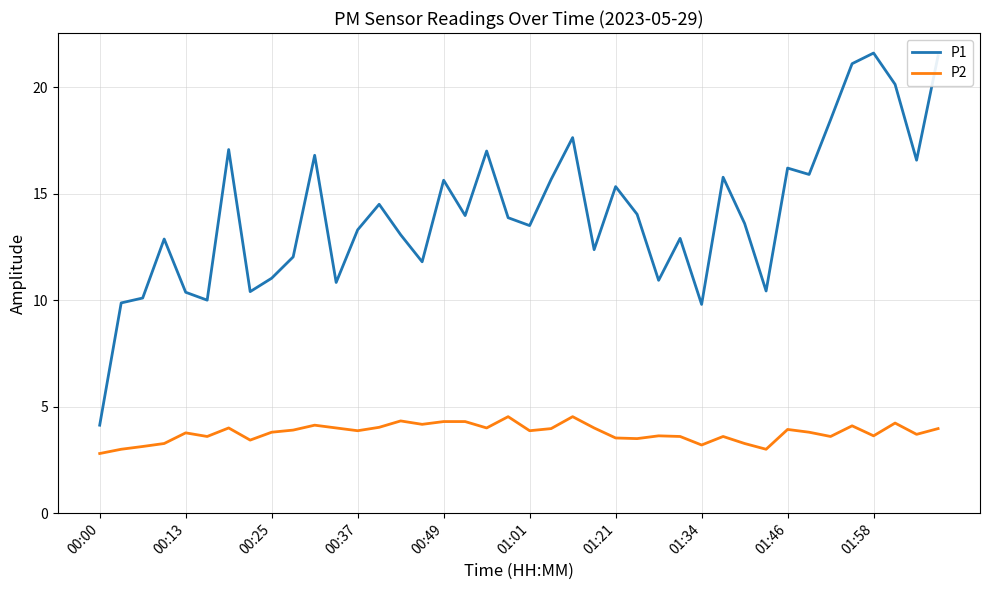

Which series has the widest spread of values?

P1